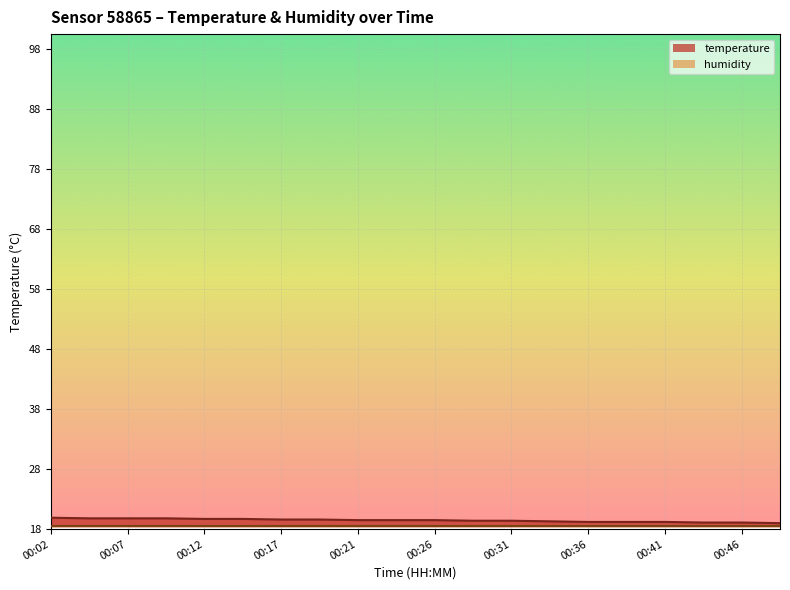

Count the values in the range 19 to 20.

20